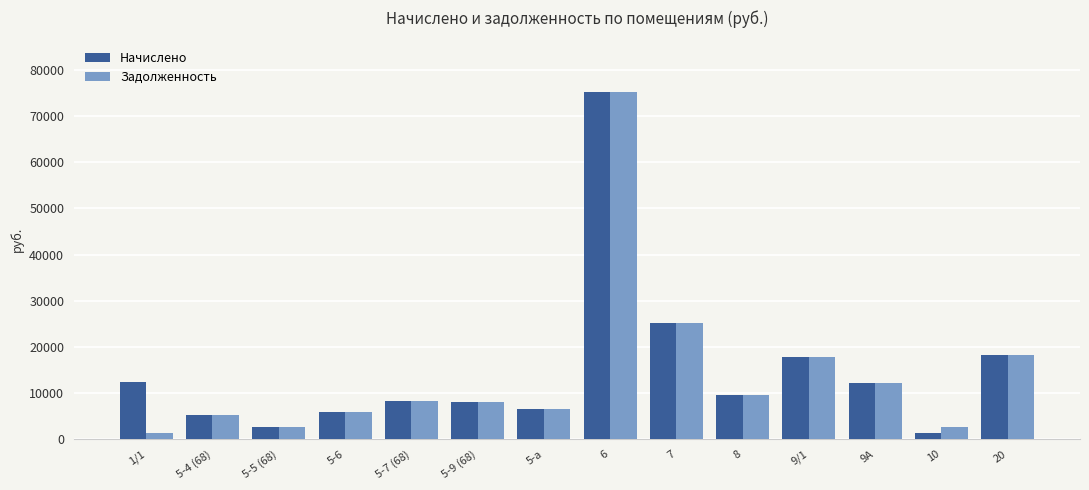

Which series has the largest total across all categories?

Начислено